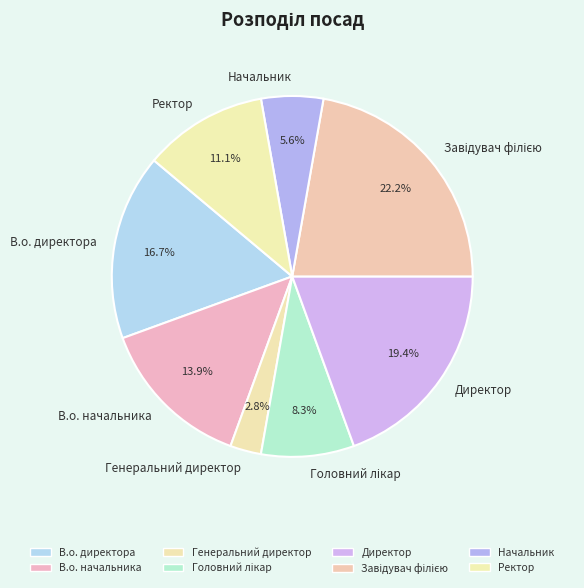

The В.о. директора slice represents 24% of the pie. True or false?

False